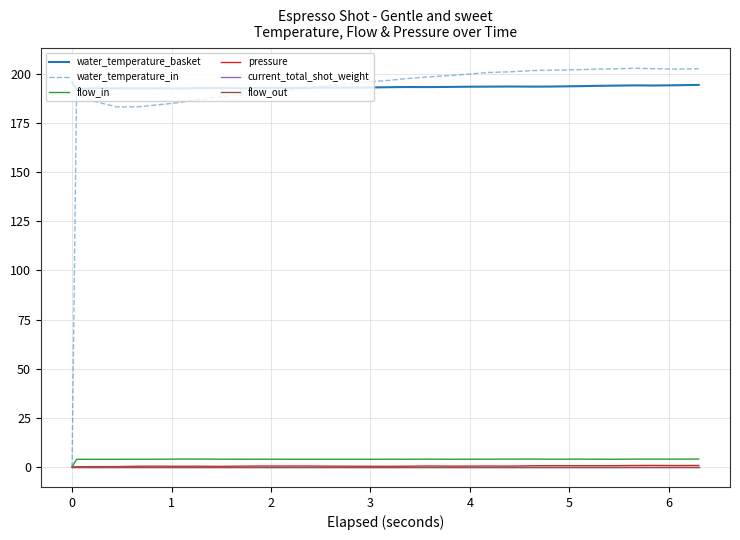

At which label does flow_in reach its peak?

5